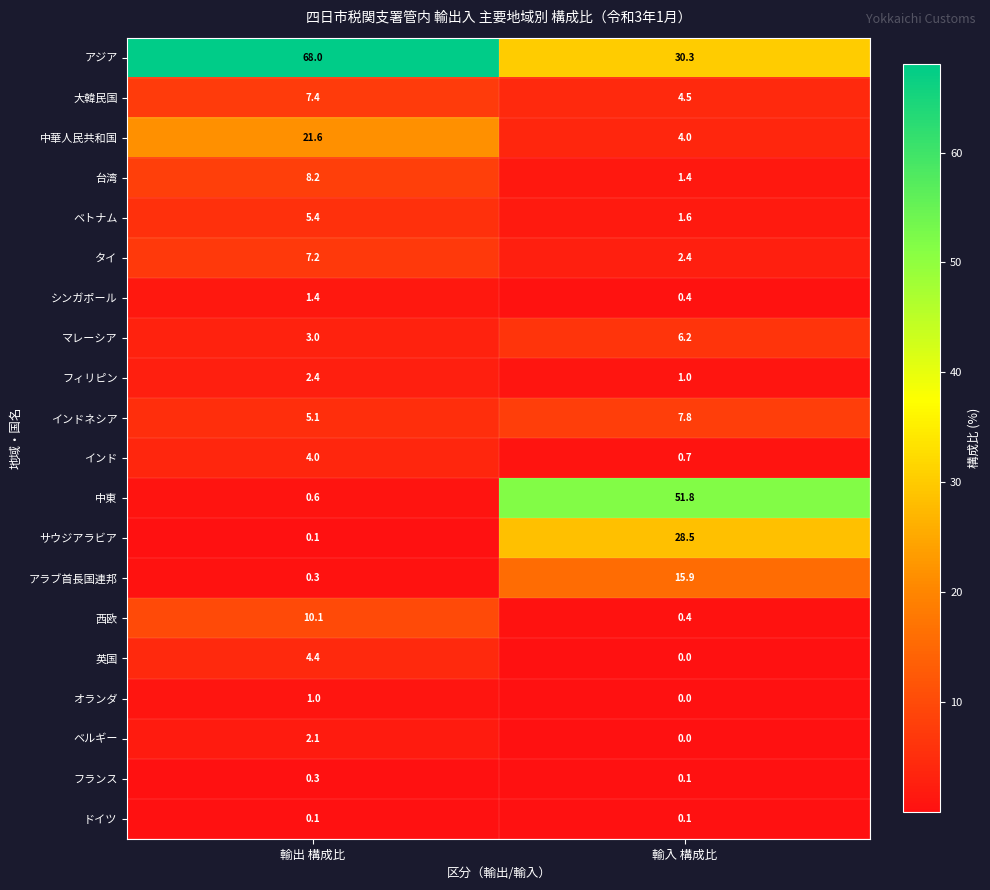

What is the difference between the maximum and minimum values in the ベトナム series?

3.8